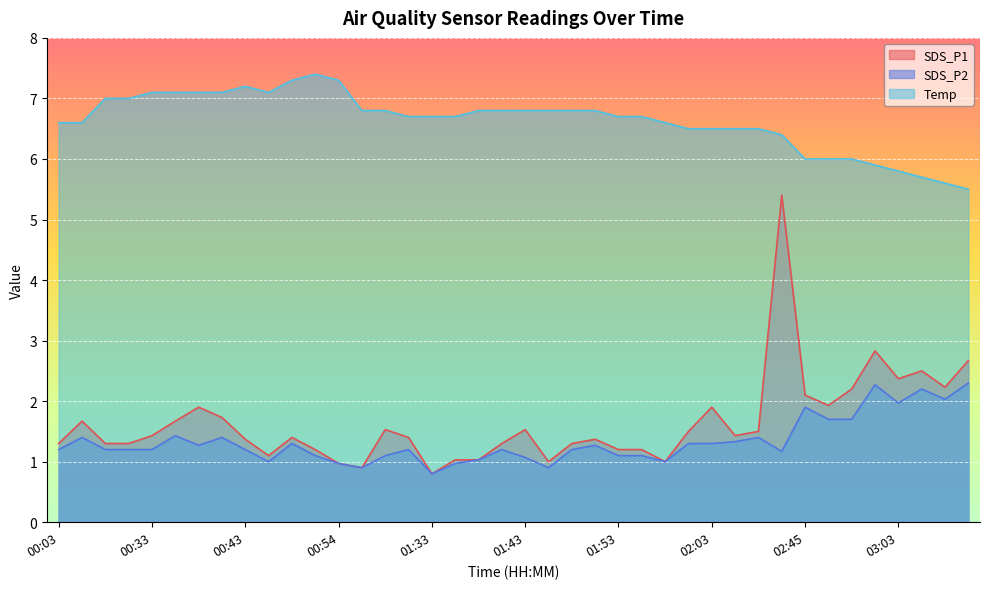

What is the average value of the SDS_P2 series?

1.3